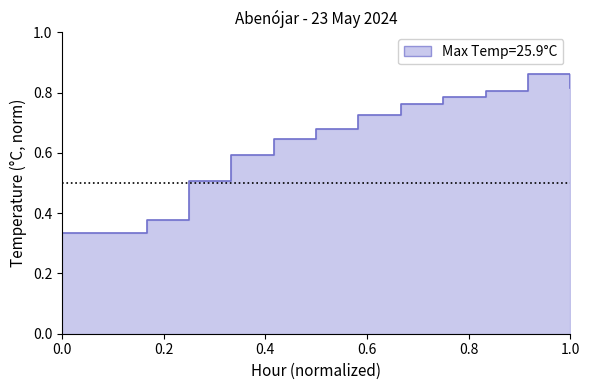

Which has a higher value, 12:00 or 16:00?

16:00